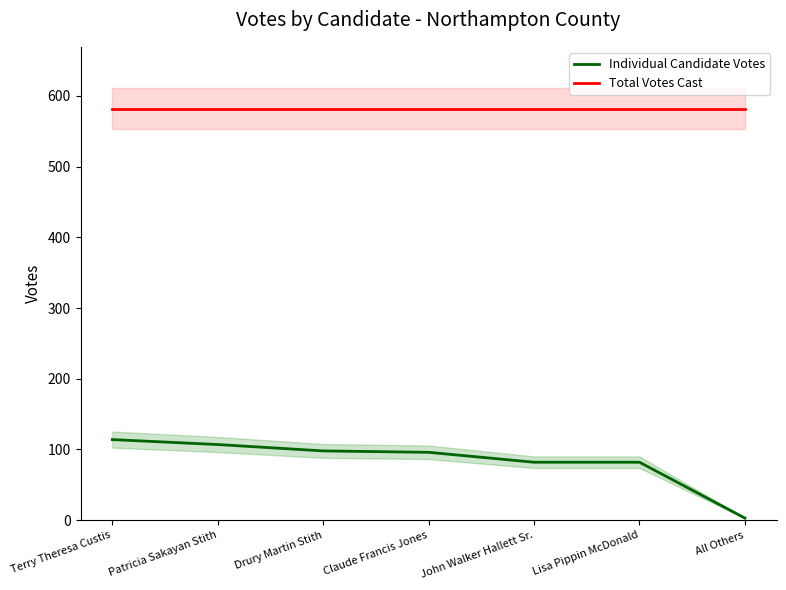

What is the difference between the maximum and minimum values in the Individual Candidate Votes series?

111